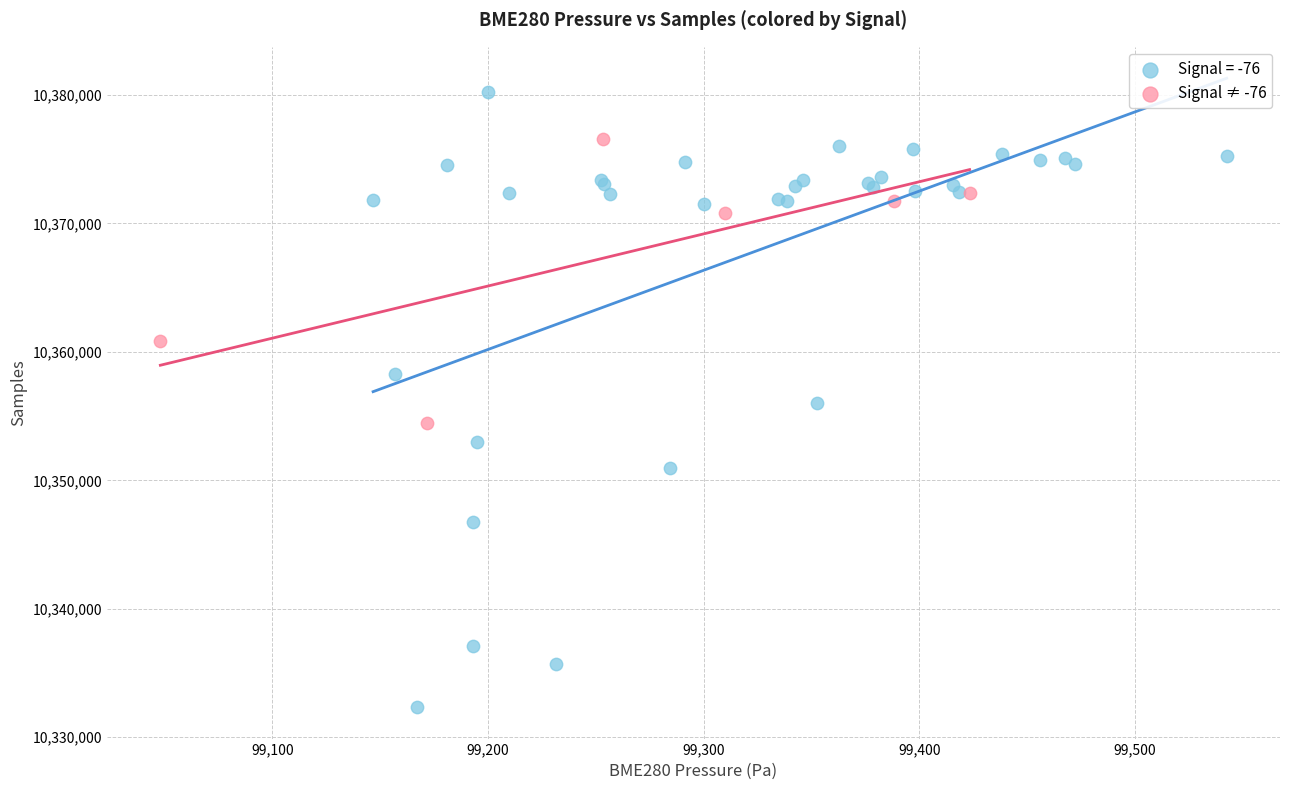

Which series reaches the minimum Y coordinate?

Signal = -76